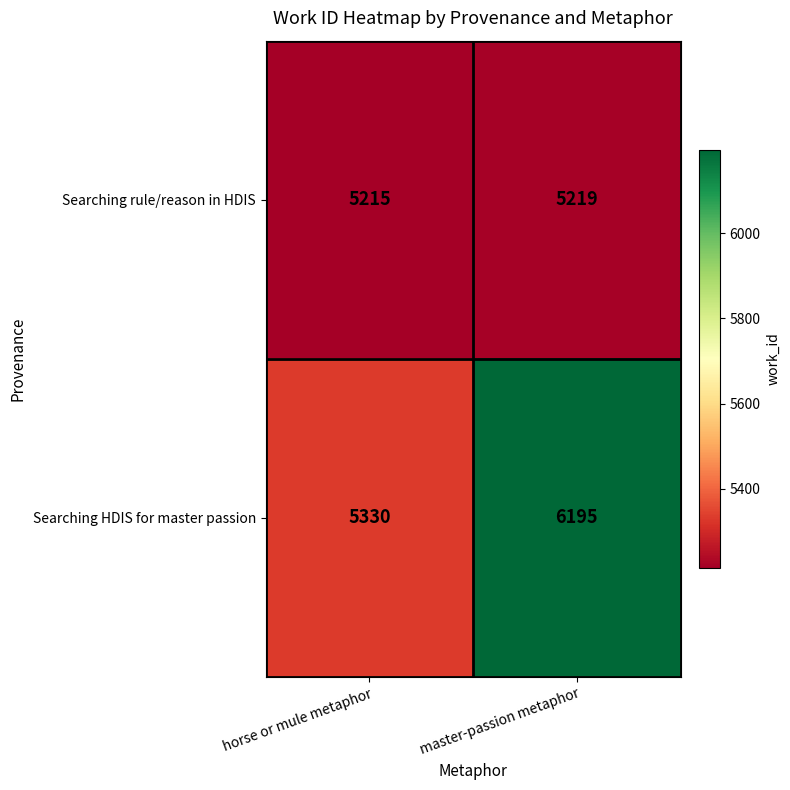

What is the sum of all Searching rule/reason in HDIS values?

10434